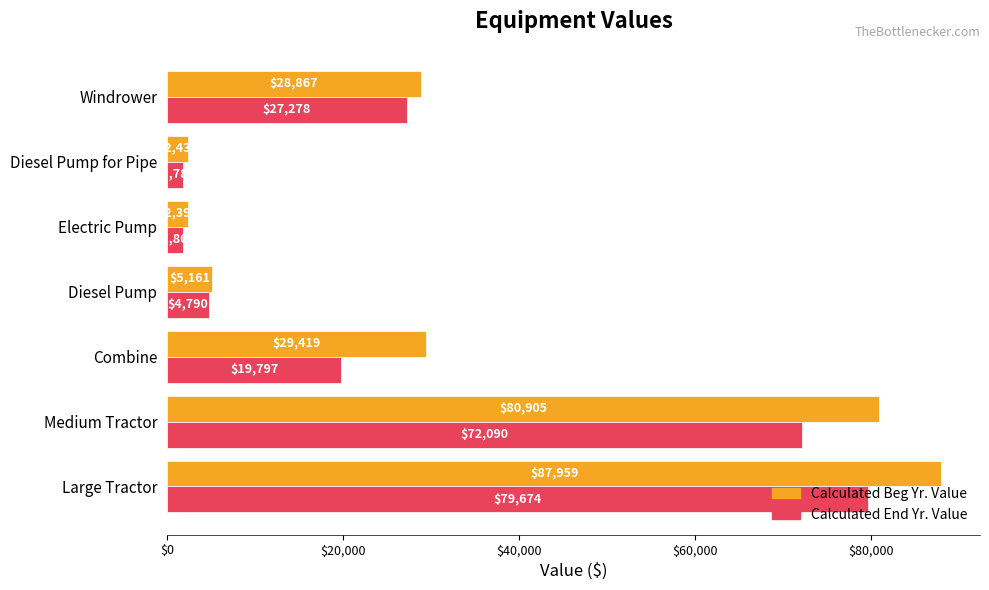

The Calculated End Yr. Value series shows 34762.9 at Combine. True or false?

False